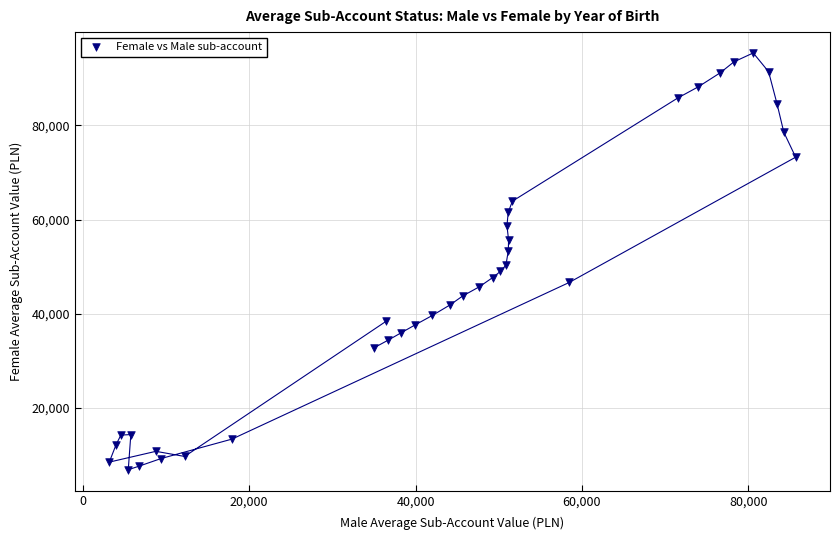

What is the range of Y values (max minus min)?

88515.9